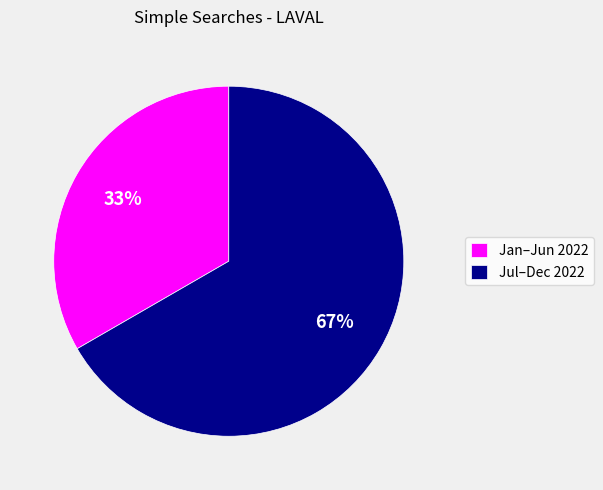

Does Jul–Dec 2022 account for over 50% of the chart?

Yes